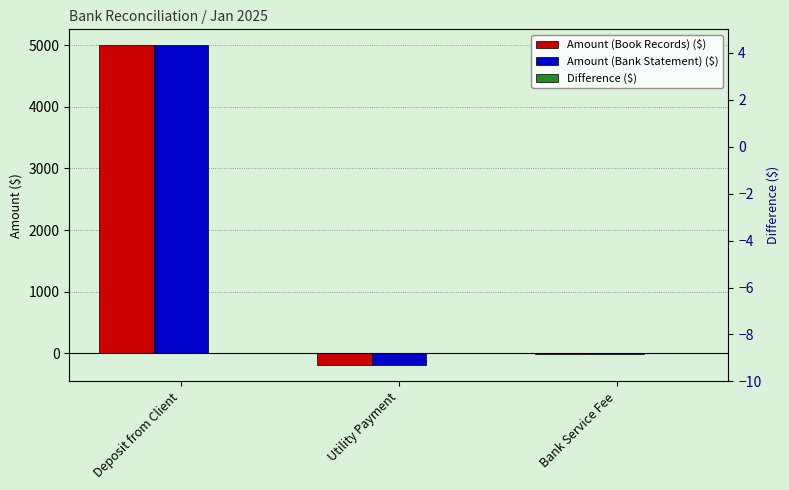

What is the value of the Difference ($) bar at the 3rd from the left?

-5